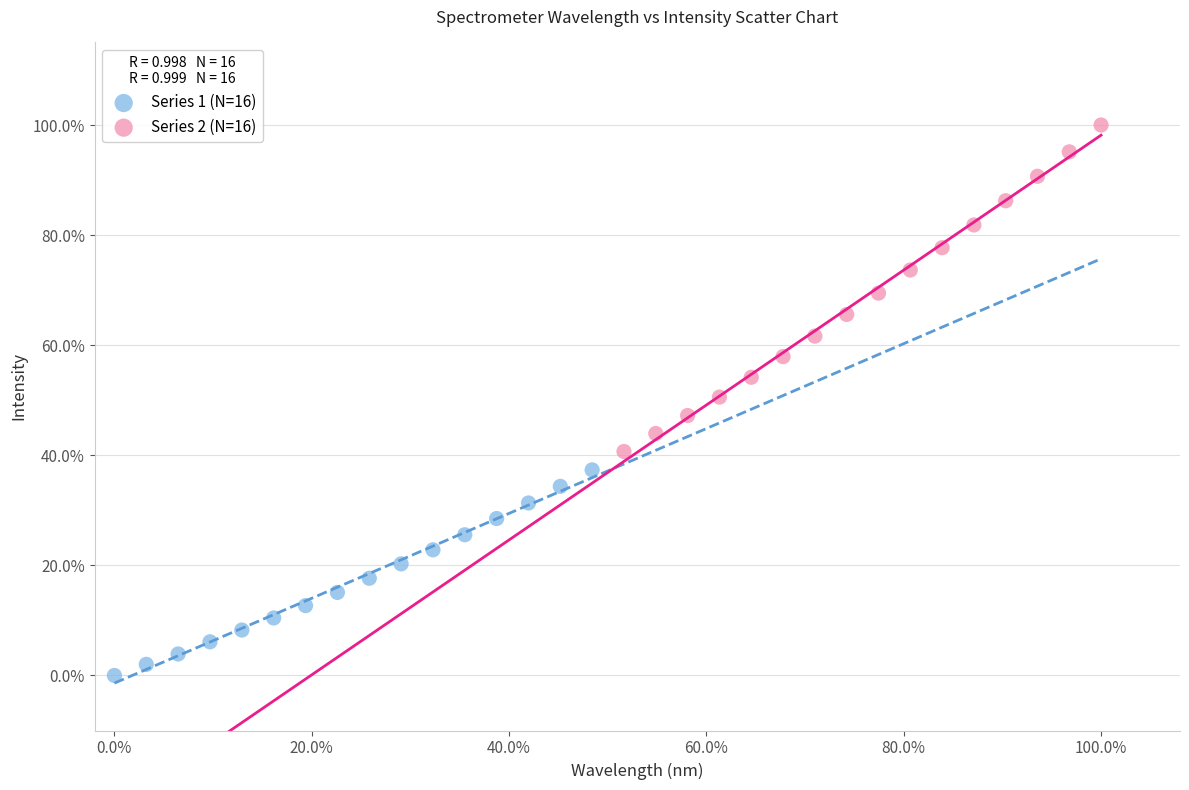

What are all the series names shown in the legend?

Series 1 (N=16), Series 2 (N=16)